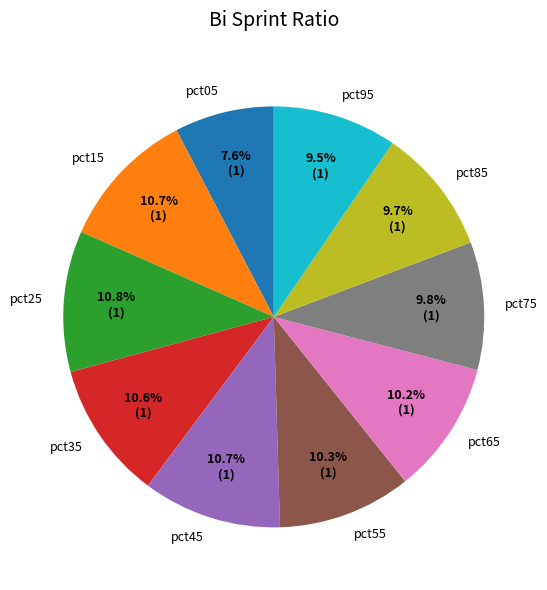

What percentage is the pct35 slice, to the nearest percent?

11%